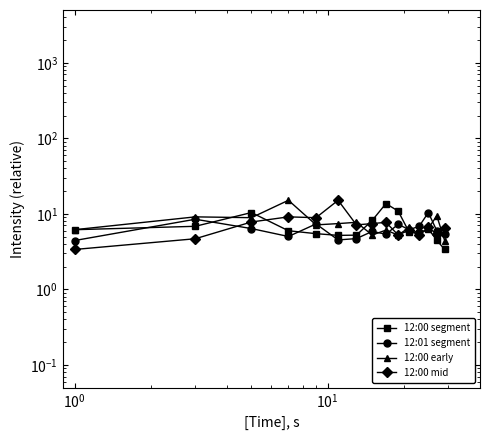

How many distinct data groups are displayed?

4